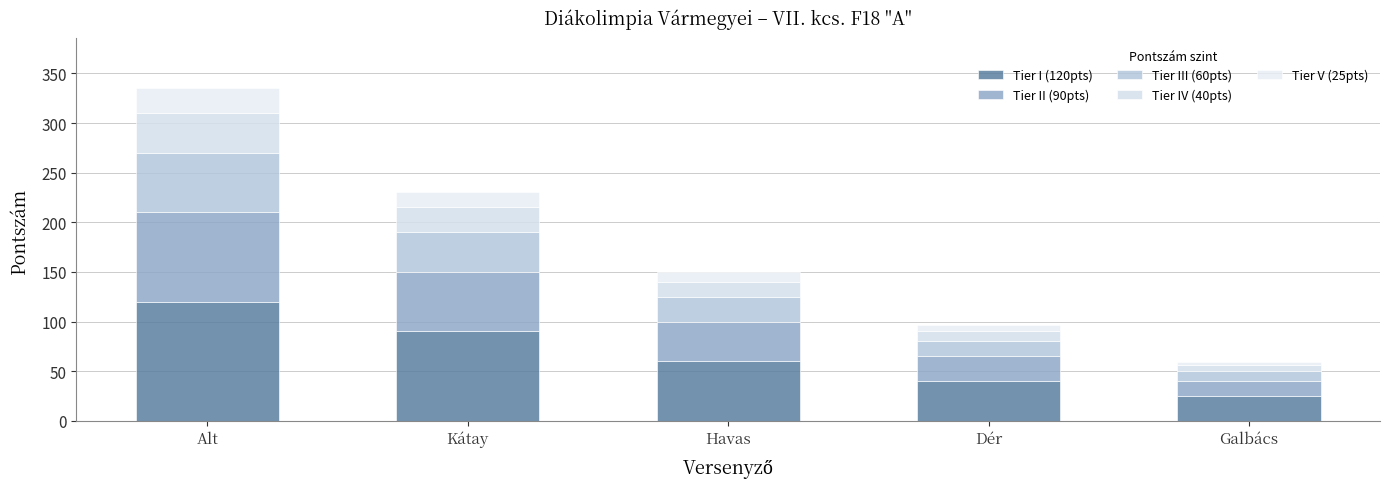

Count the Tier I (120pts) values in the range 40 to 90.

3